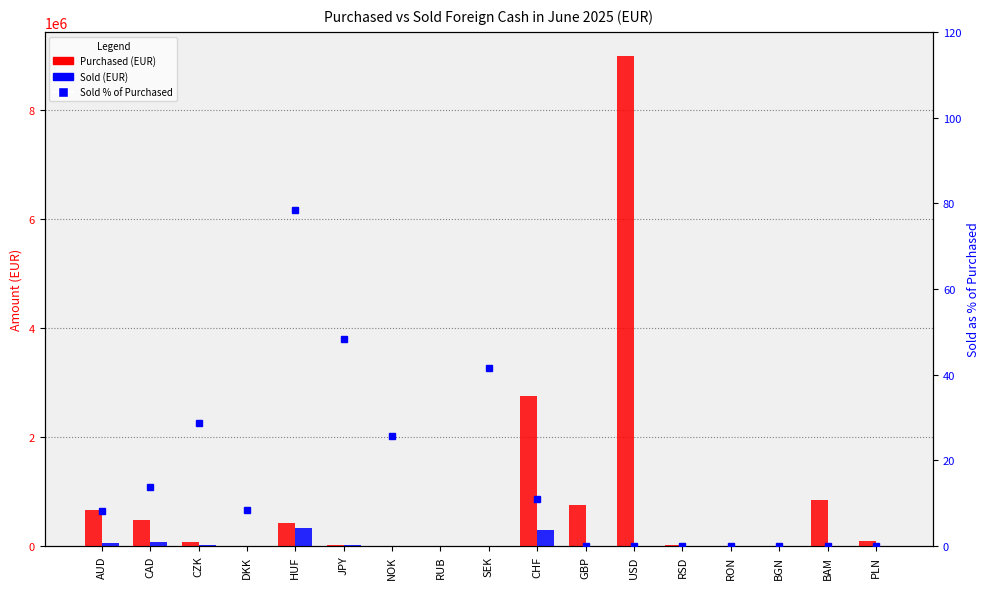

What is the total value across all series at RON?

265.0